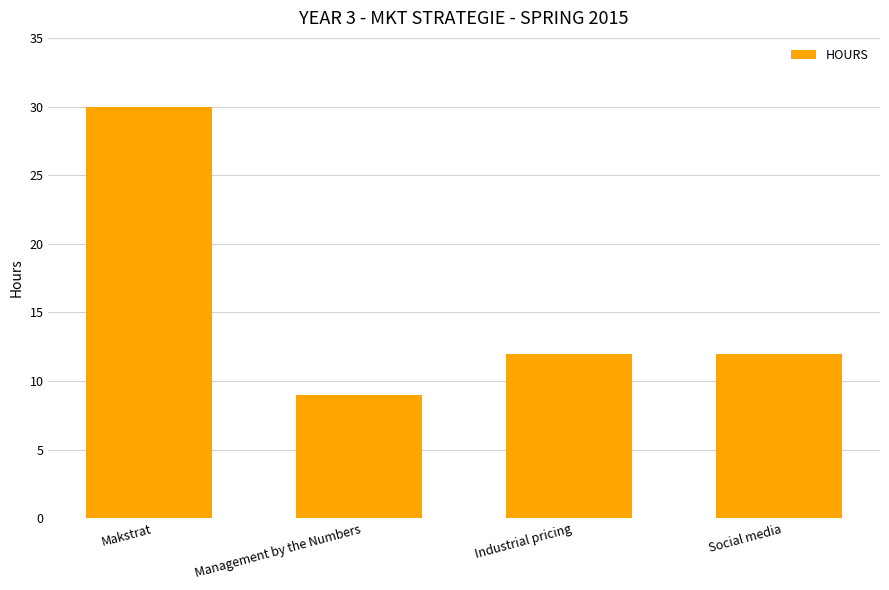

How many series are shown in this chart?

1